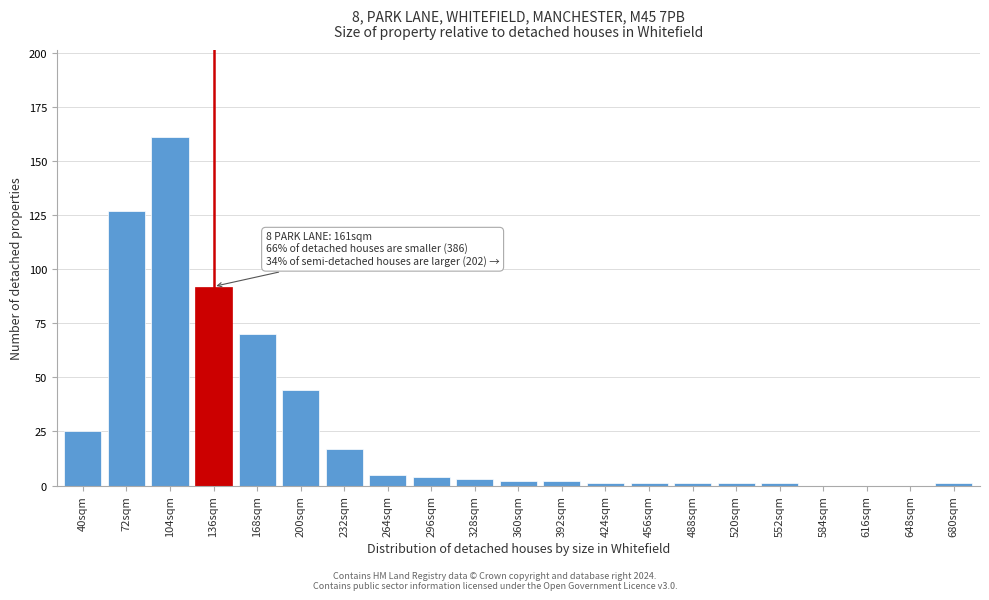

Reading right to left, extract all data points from this chart.

680sqm=1	648sqm=0	616sqm=0	584sqm=0	552sqm=1	520sqm=1	488sqm=1	456sqm=1	424sqm=1	392sqm=2	360sqm=2	328sqm=3	296sqm=4	264sqm=5	232sqm=17	200sqm=44	168sqm=70	136sqm=92	104sqm=161	72sqm=127	40sqm=25